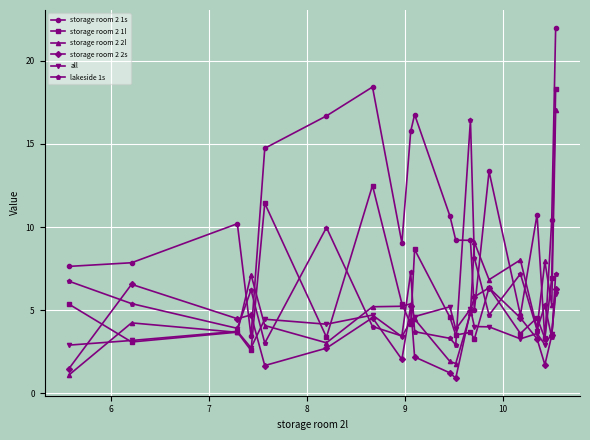

Which series has the largest range (max minus min)?

storage room 2 1s